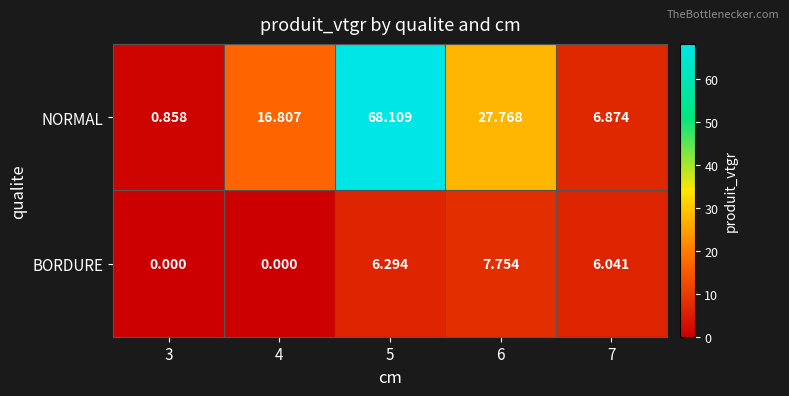

Is the value of NORMAL at 6 greater than the value of BORDURE at 4?

Yes